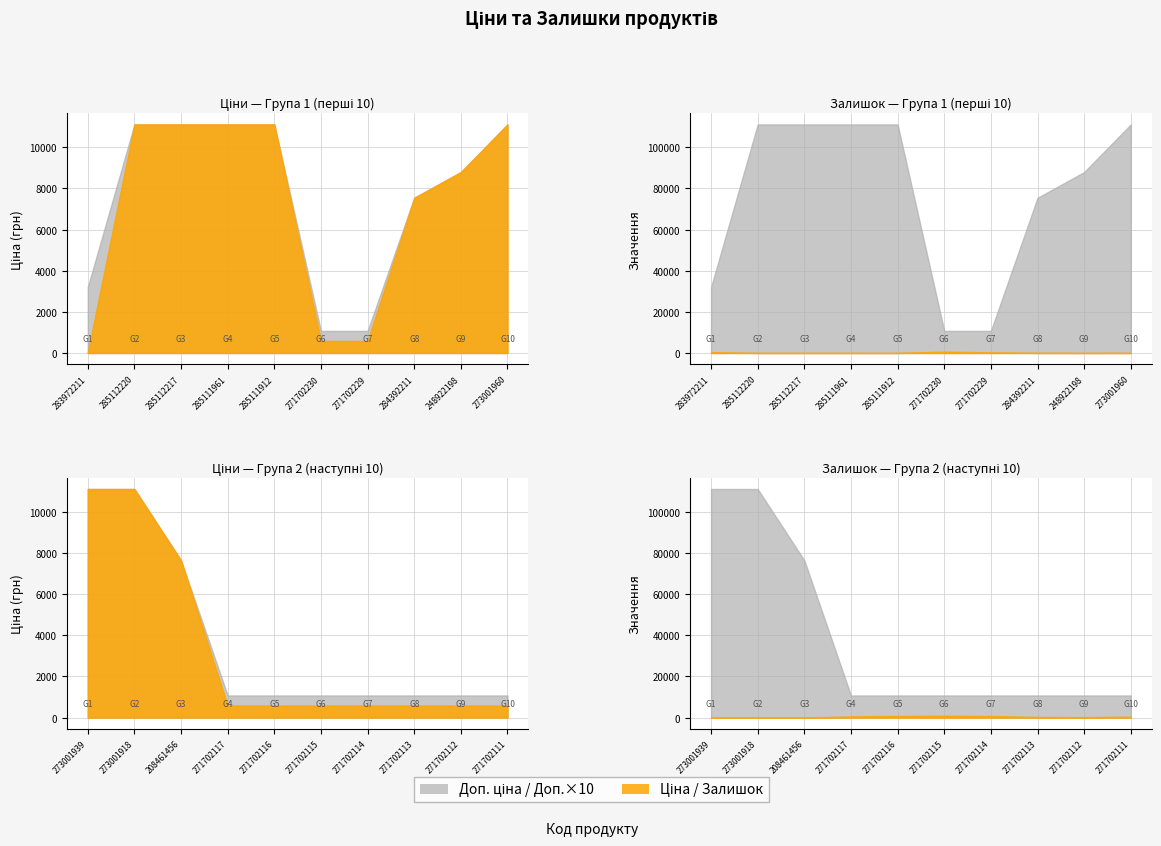

Is it true that Ціна equals 11113.6 at 285111961?

True